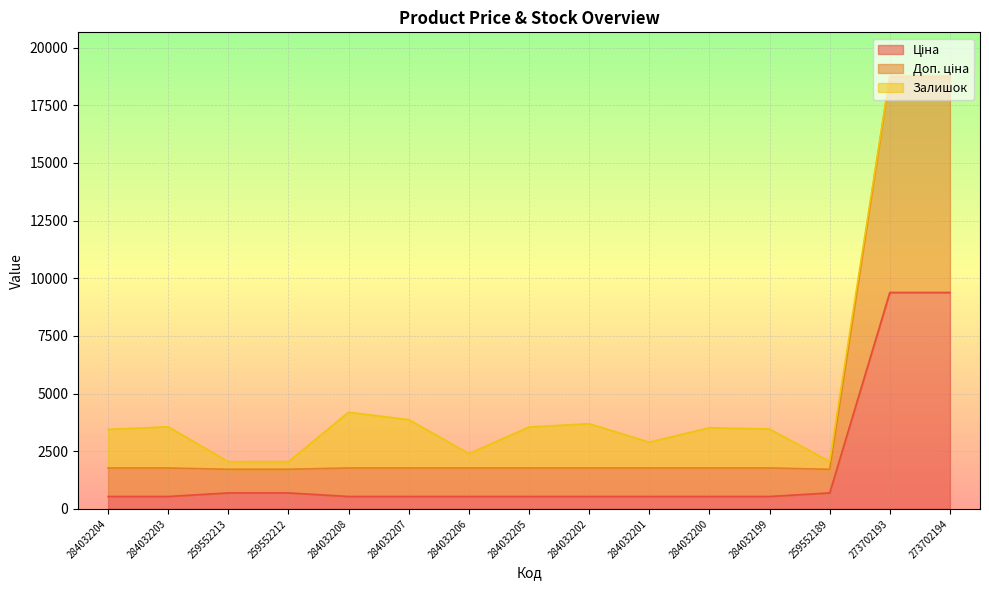

What is the total value across all series at 284032199?

3462.4